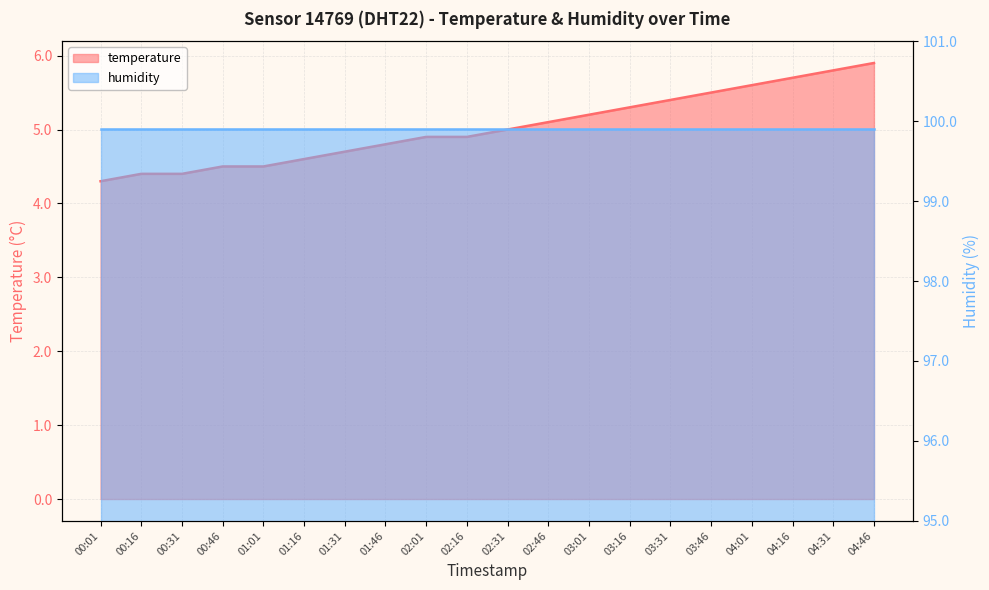

Reading left to right, list all the values displayed in this chart.

4.3	4.4	4.4	4.5	4.5	4.6	4.7	4.8	4.9	4.9	5.0	5.1	5.2	5.3	5.4	5.5	5.6	5.7	5.8	5.9